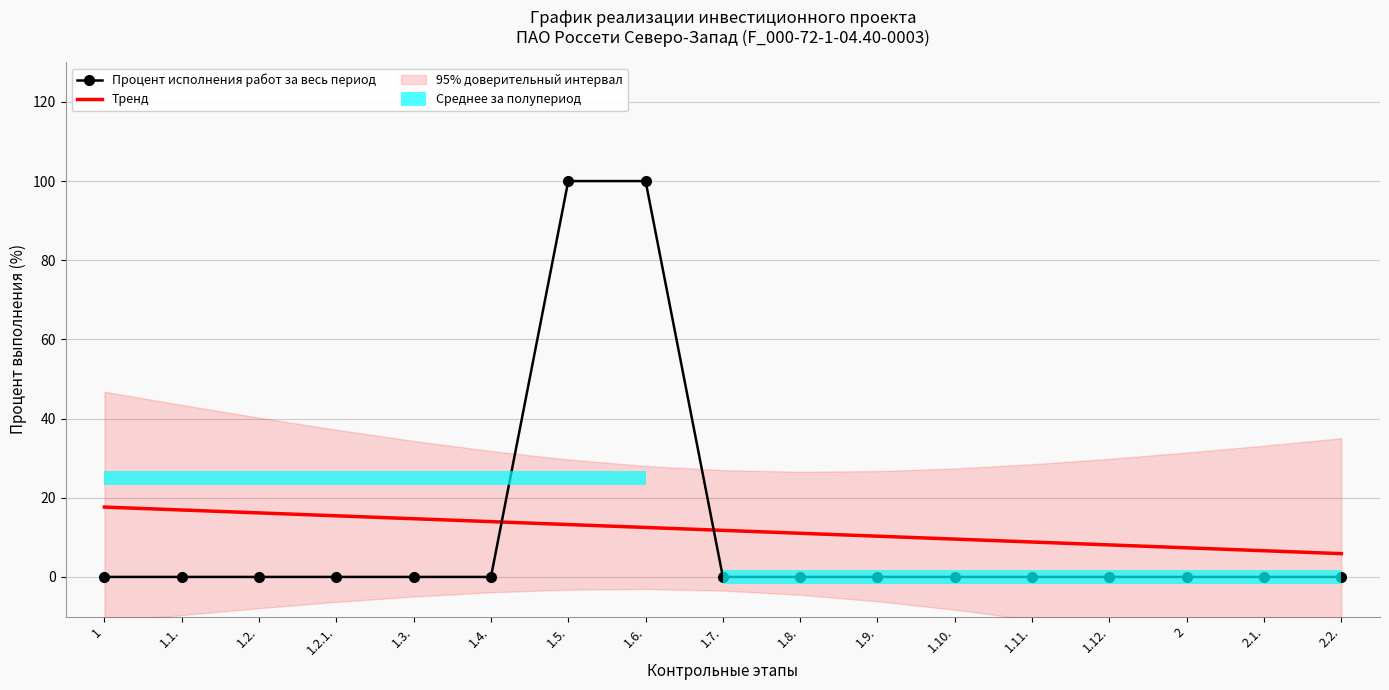

List the labels in order of value, largest first.

1.5., 1.6., 1, 1.1., 1.2., 1.2.1., 1.3., 1.4., 1.7., 1.8., 1.9., 1.10., 1.11., 1.12., 2, 2.1., 2.2.